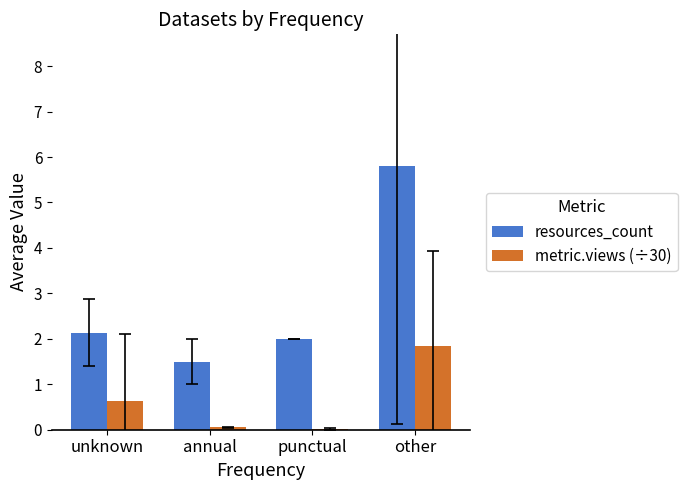

Is the value of metric.views (÷30) at other greater than the value of resources_count at annual?

Yes